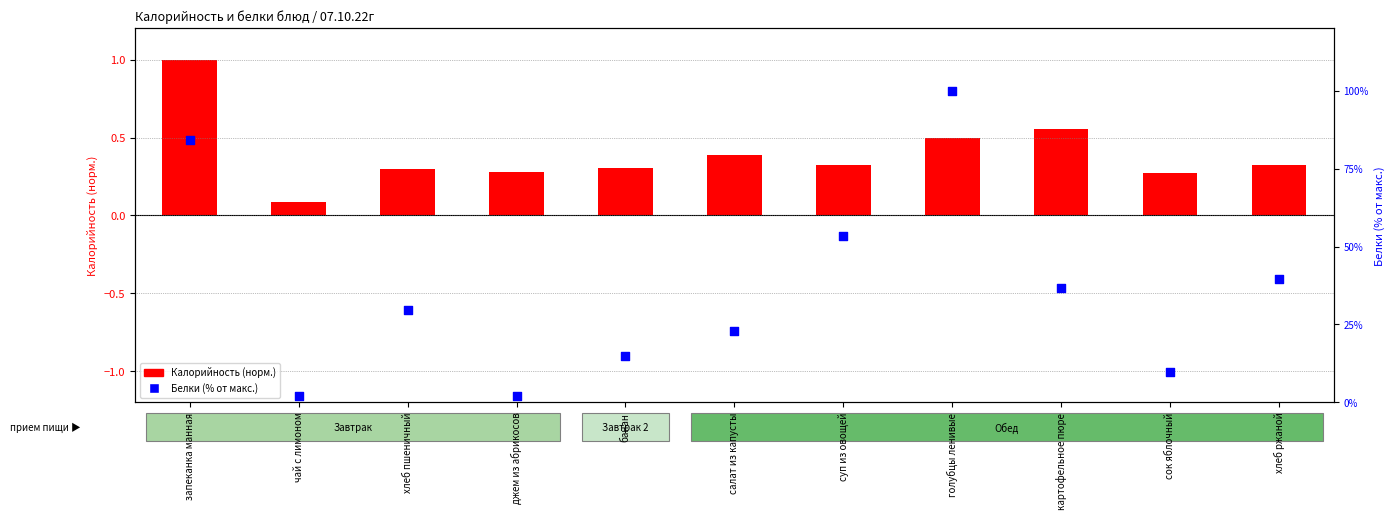

What are all the series names shown in the legend?

Калорийность (норм.), Белки (% от макс.)